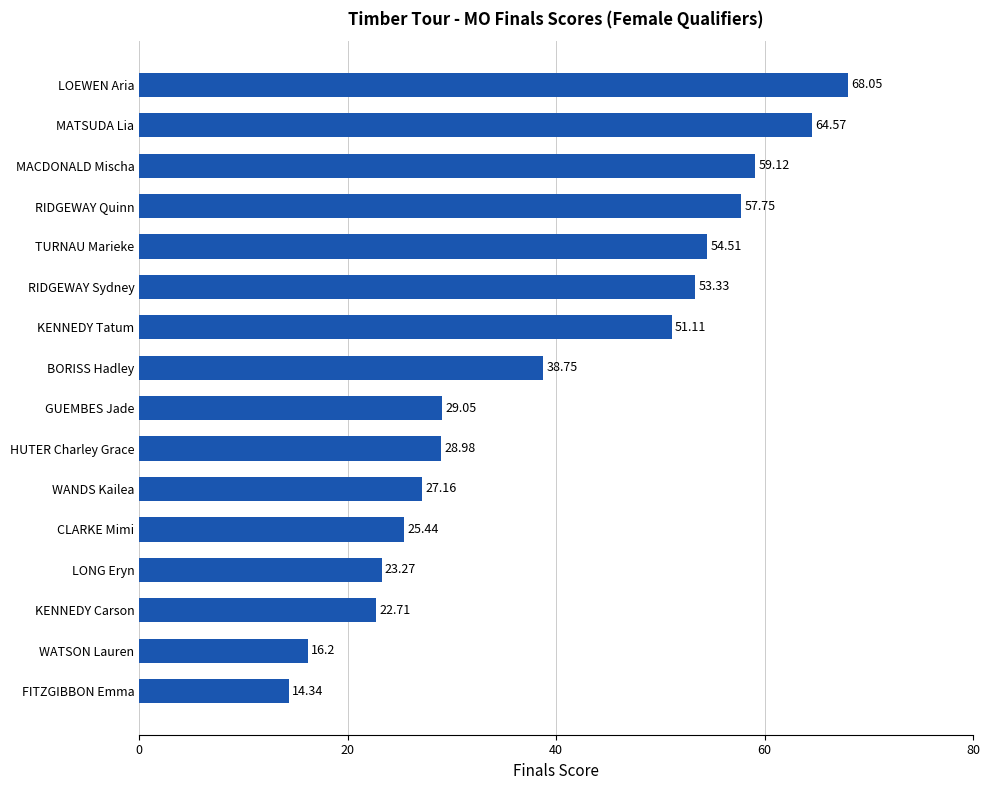

How many categories are shown in the chart?

16